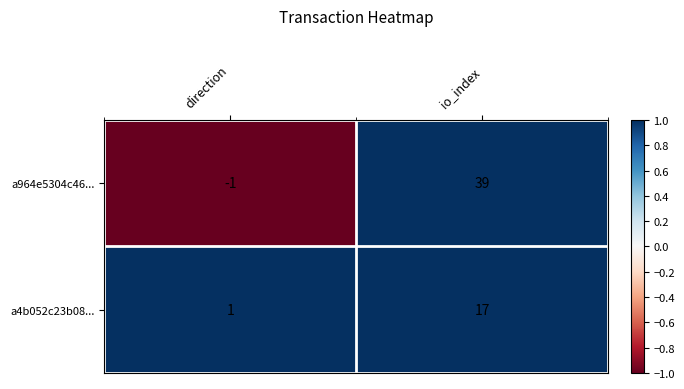

What is the difference between the a964e5304c46... values at direction and io_index?

40